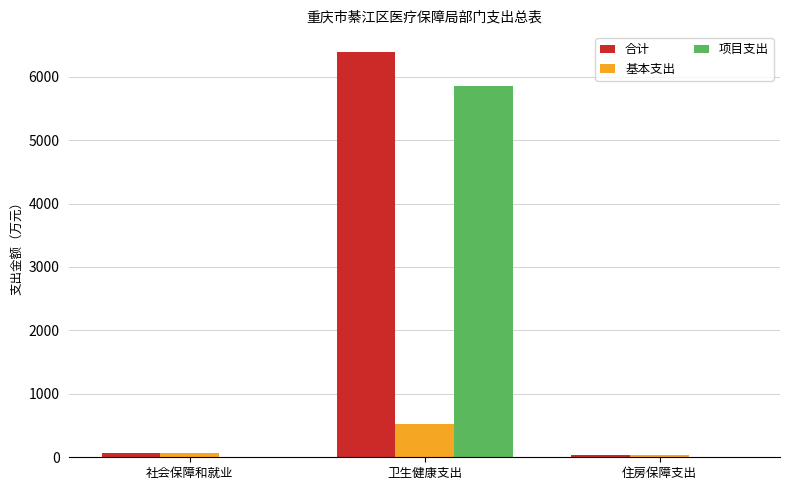

What are all the series names shown in the legend?

合计, 基本支出, 项目支出